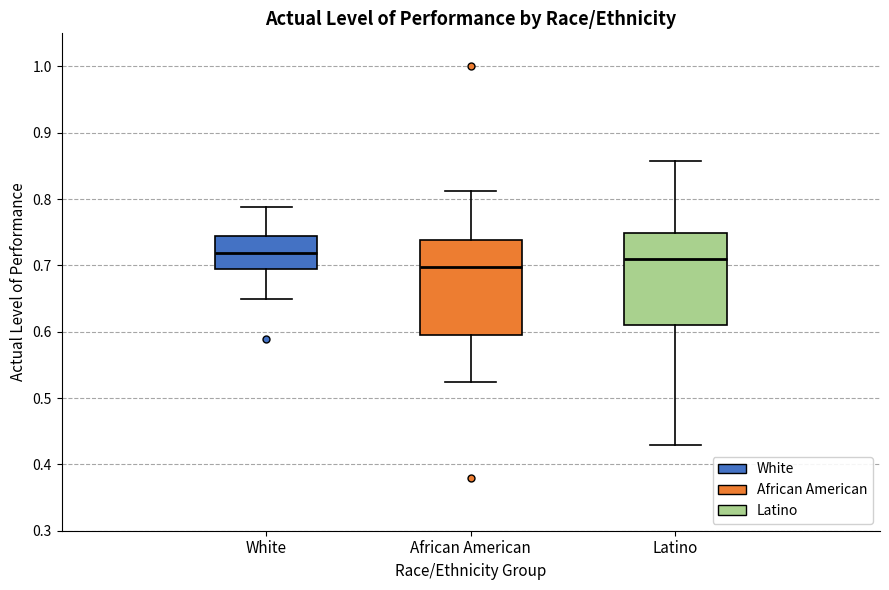

Where does the median line of the box for Latino sit on the y-axis? The values are not printed on the chart, so give them approximately, as read against the axis.

0.71